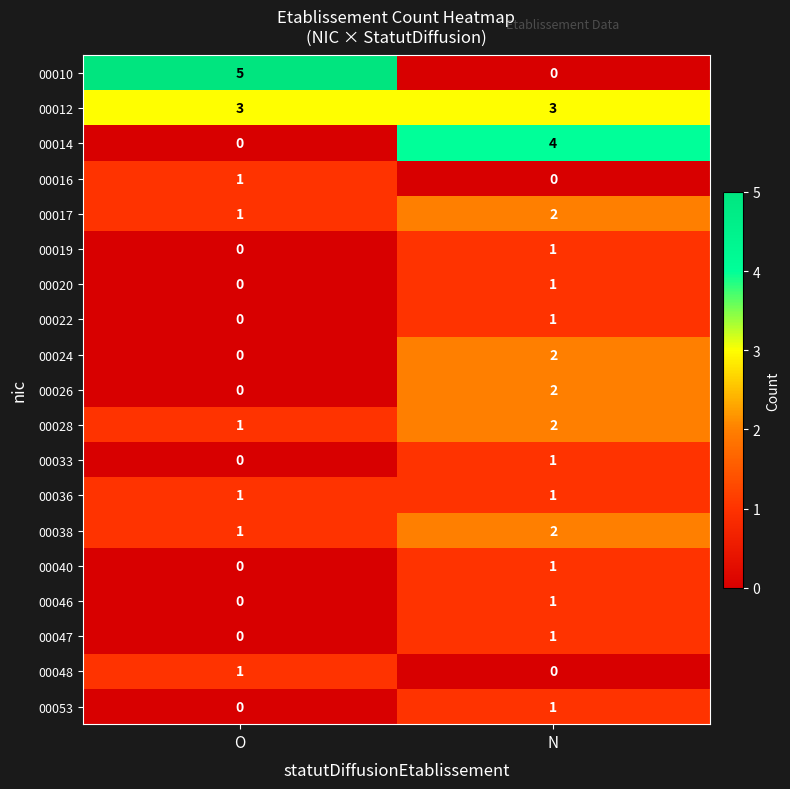

Rank the categories by 00016 value from lowest to highest.

N, O